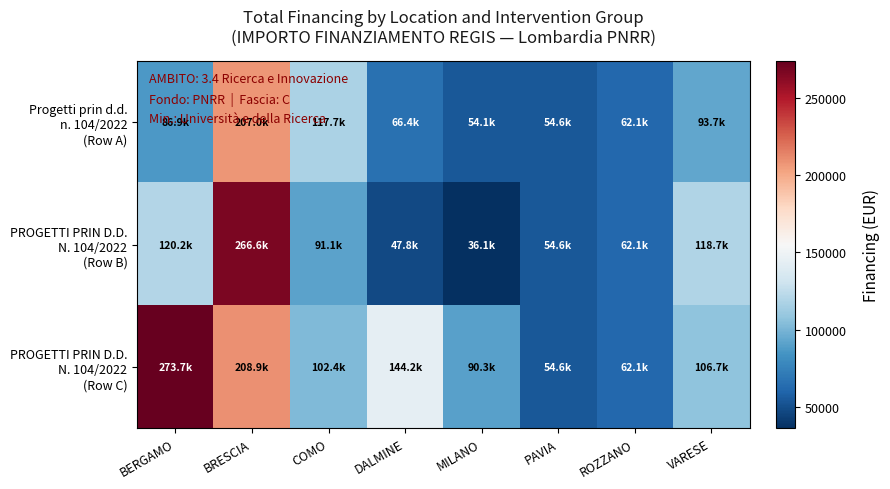

Which series has the largest total across all categories?

PROGETTI PRIN D.D. N. 104/2022 (Row C)